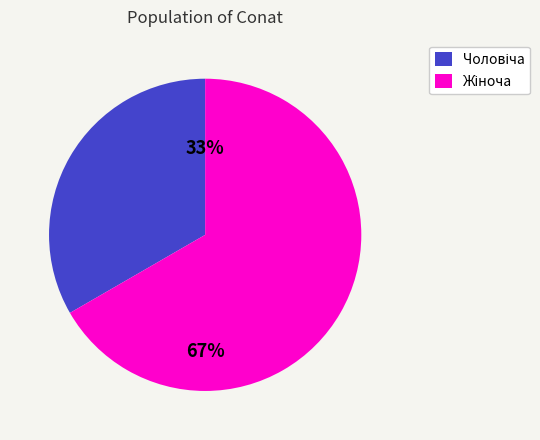

To the nearest percent, what is the average slice percentage?

50%